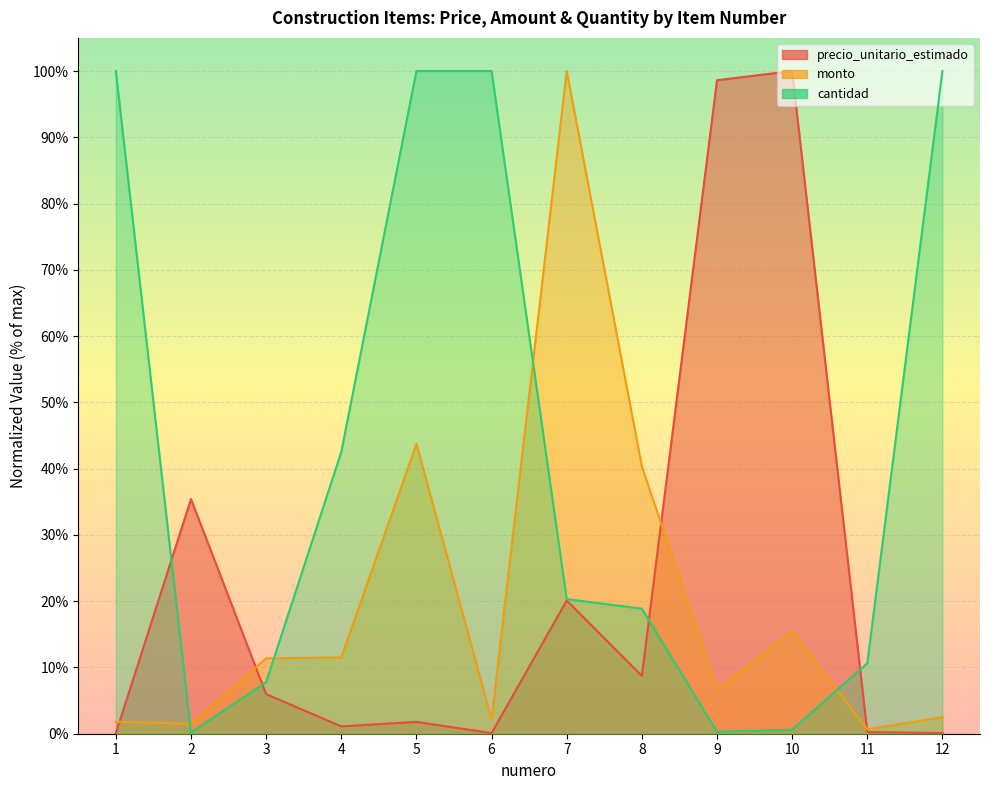

Where do precio_unitario_estimado and cantidad first cross each other?

1 and 2